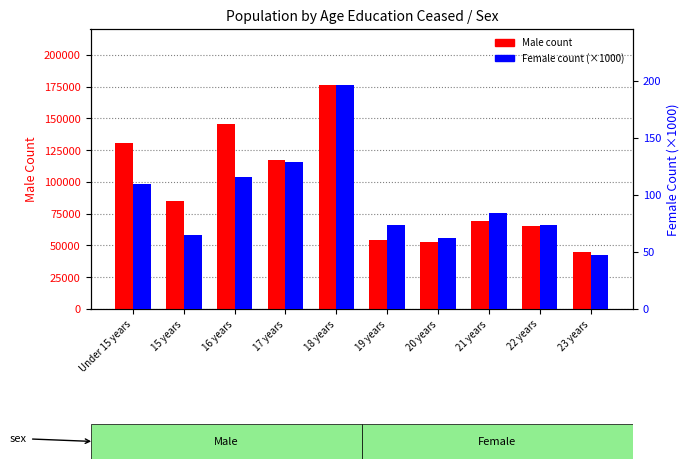

What is the total value across all series at 19 years?

54649.5